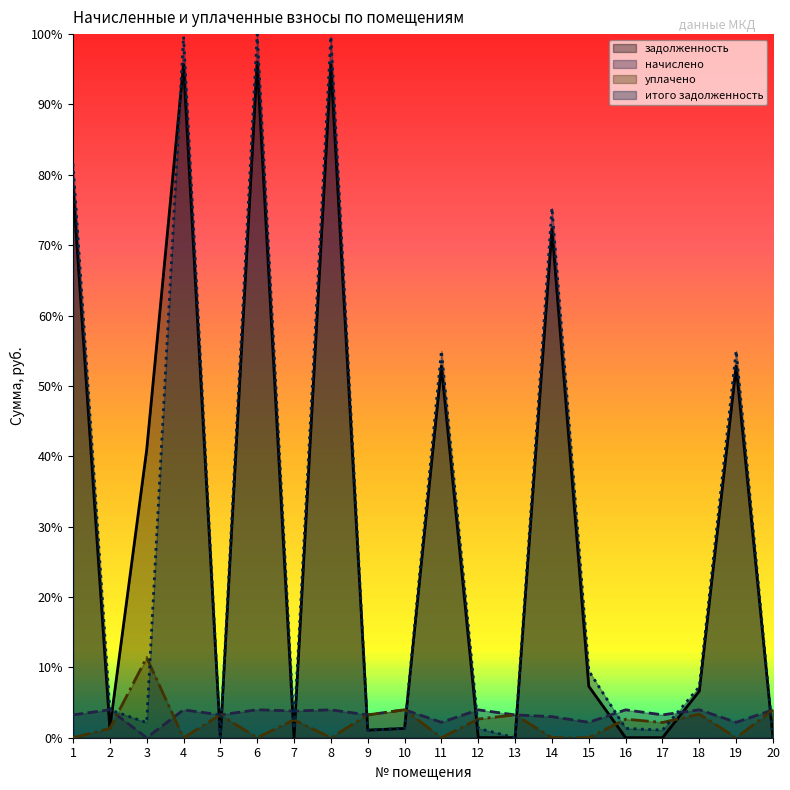

Where is the first local maximum for задолженность?

4